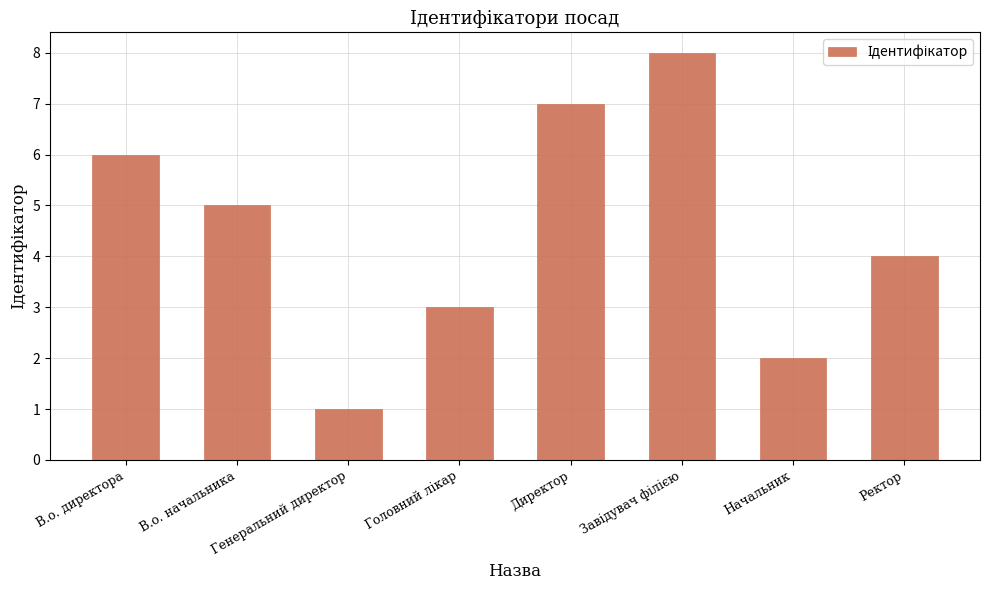

What is the sum of all values?

36